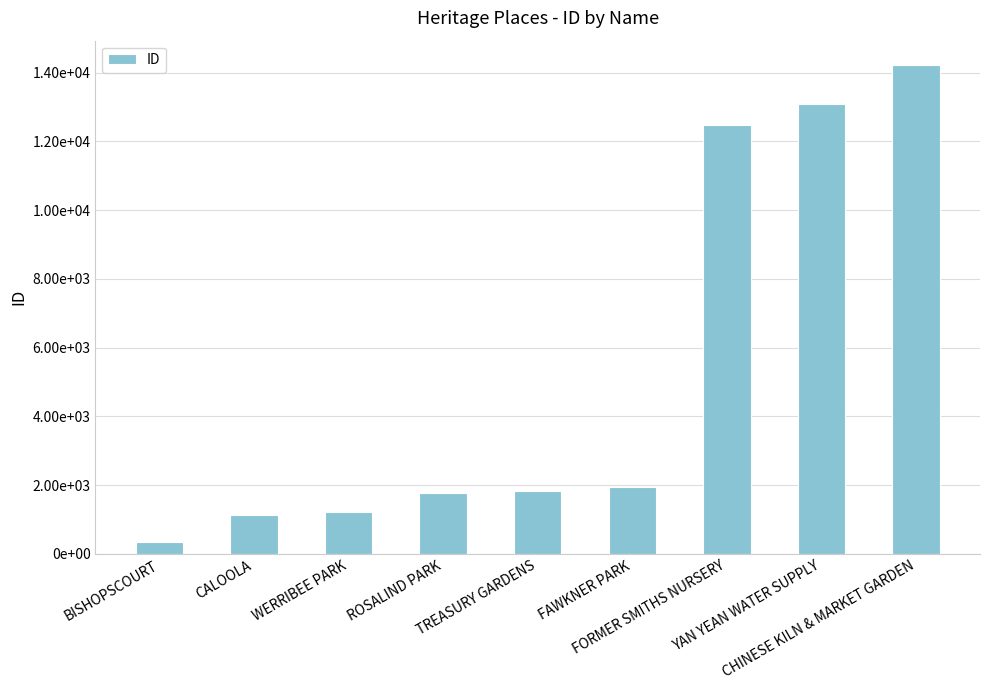

Reading left to right, extract all data points from this chart.

358	1131	1207	1774	1842	1953	12476	13088	14222